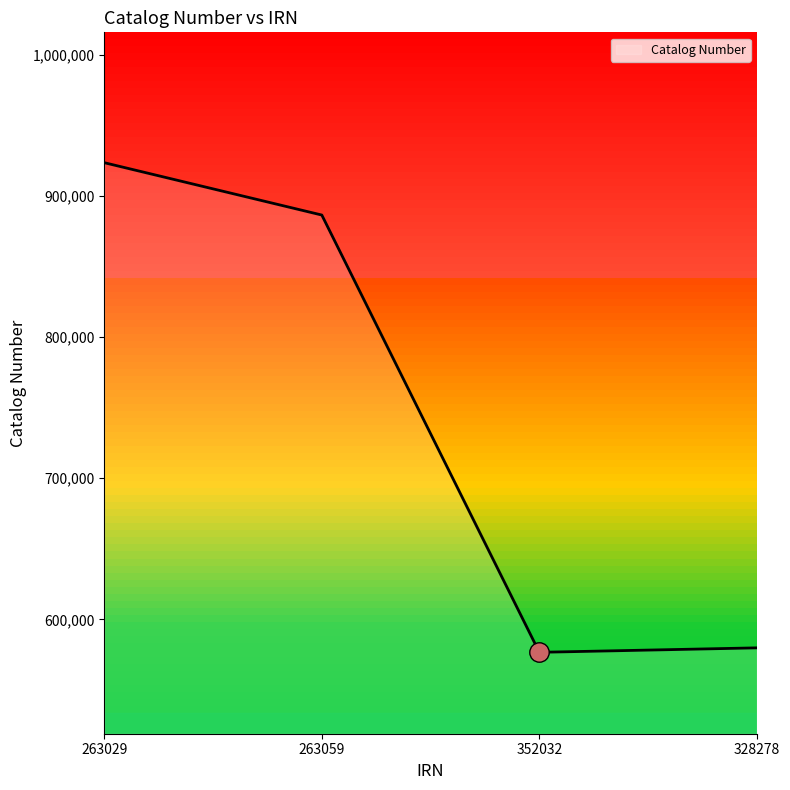

Approximately how many times larger is the value at 263029 compared to 352032?

1.6